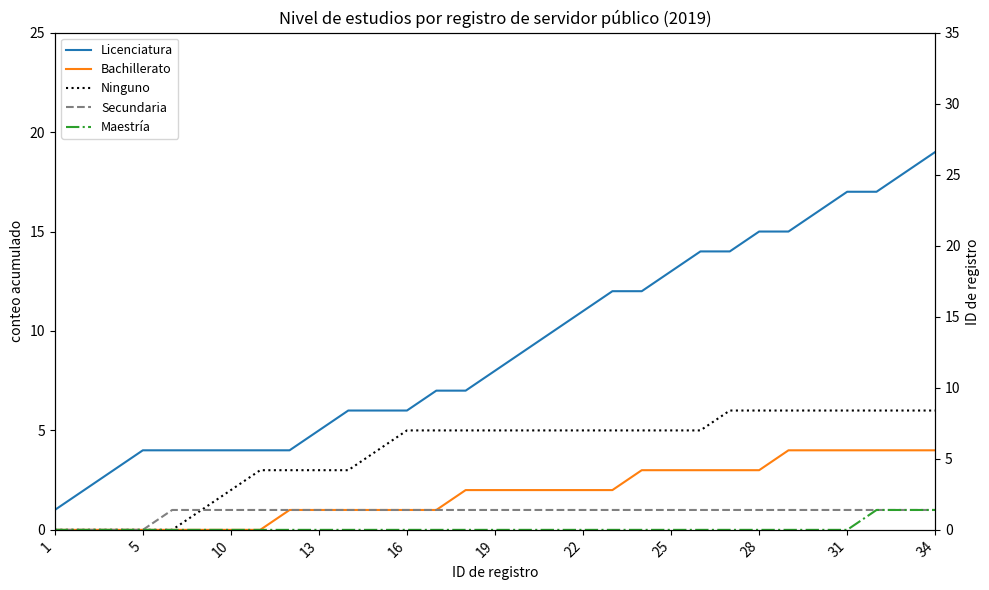

What is the sum of the Secundaria values at 13 and 27?

2